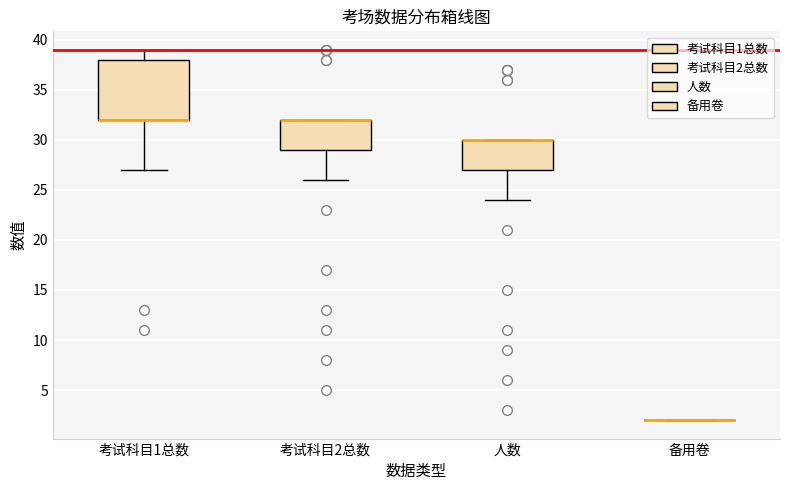

Comparing the boxes themselves (not the whiskers), which one is the tallest?

考试科目1总数